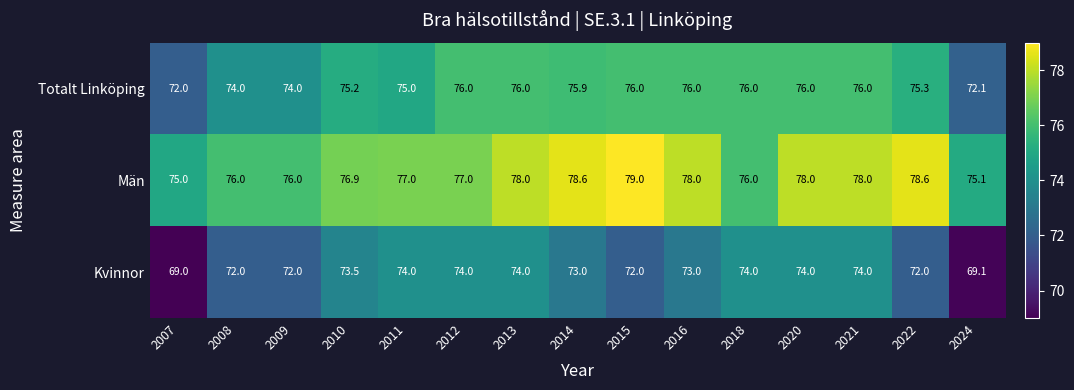

What is the approximate value of Män at 2015?

79.0